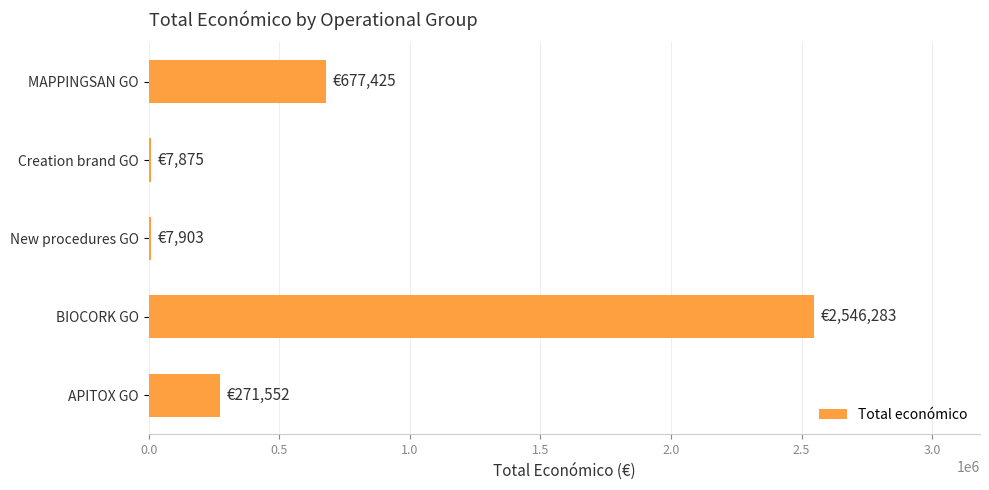

What is the change in value from BIOCORK GO to MAPPINGSAN GO?

-1868858